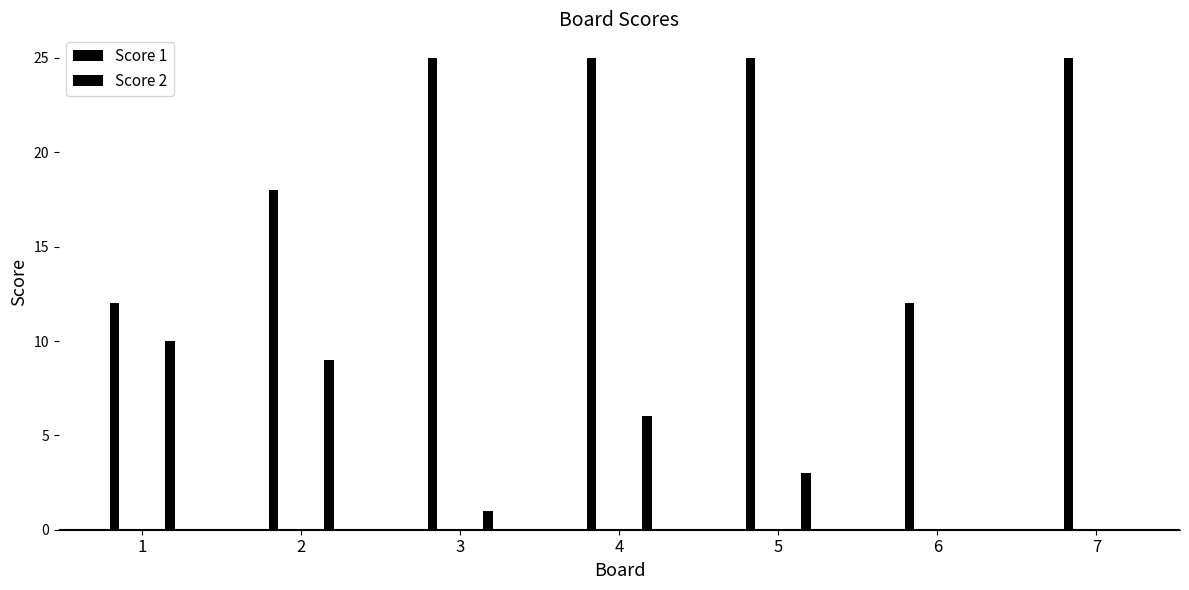

The value of Score 2 at 4 is 3. True or false?

False